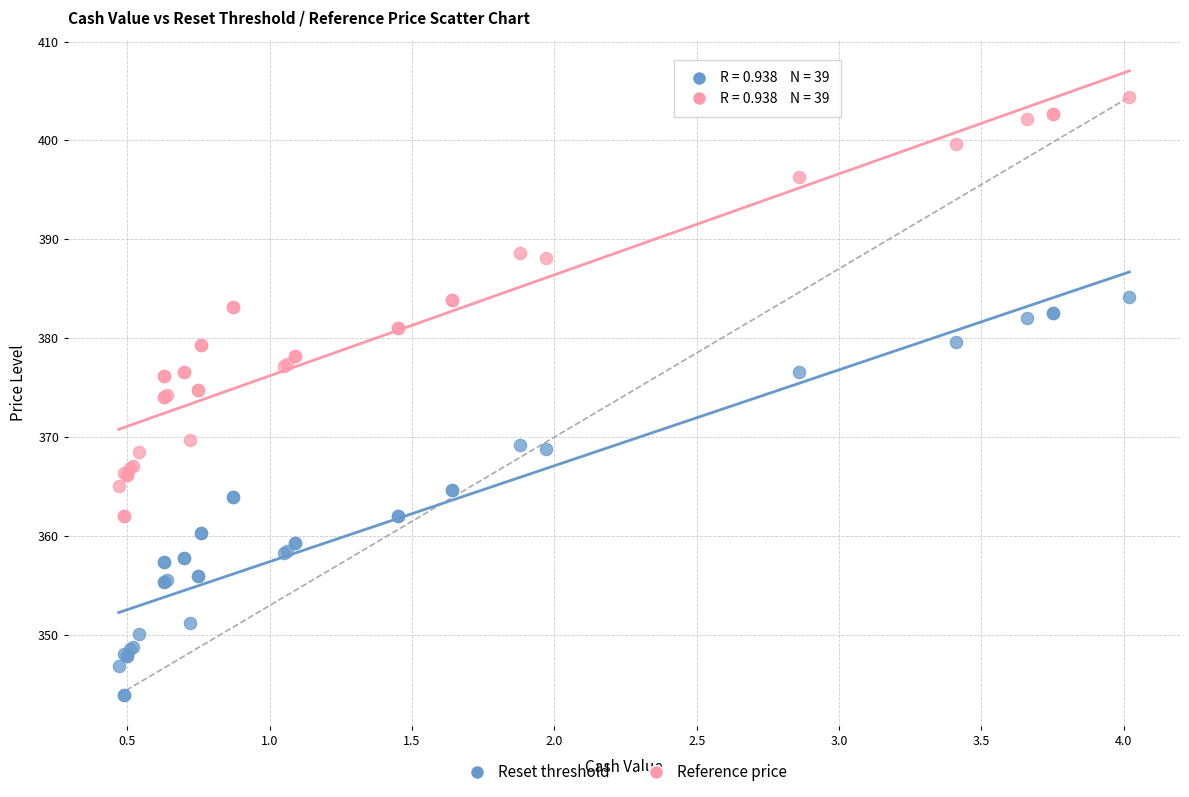

What is the X range (max minus min) for the scatter plot?

3.5